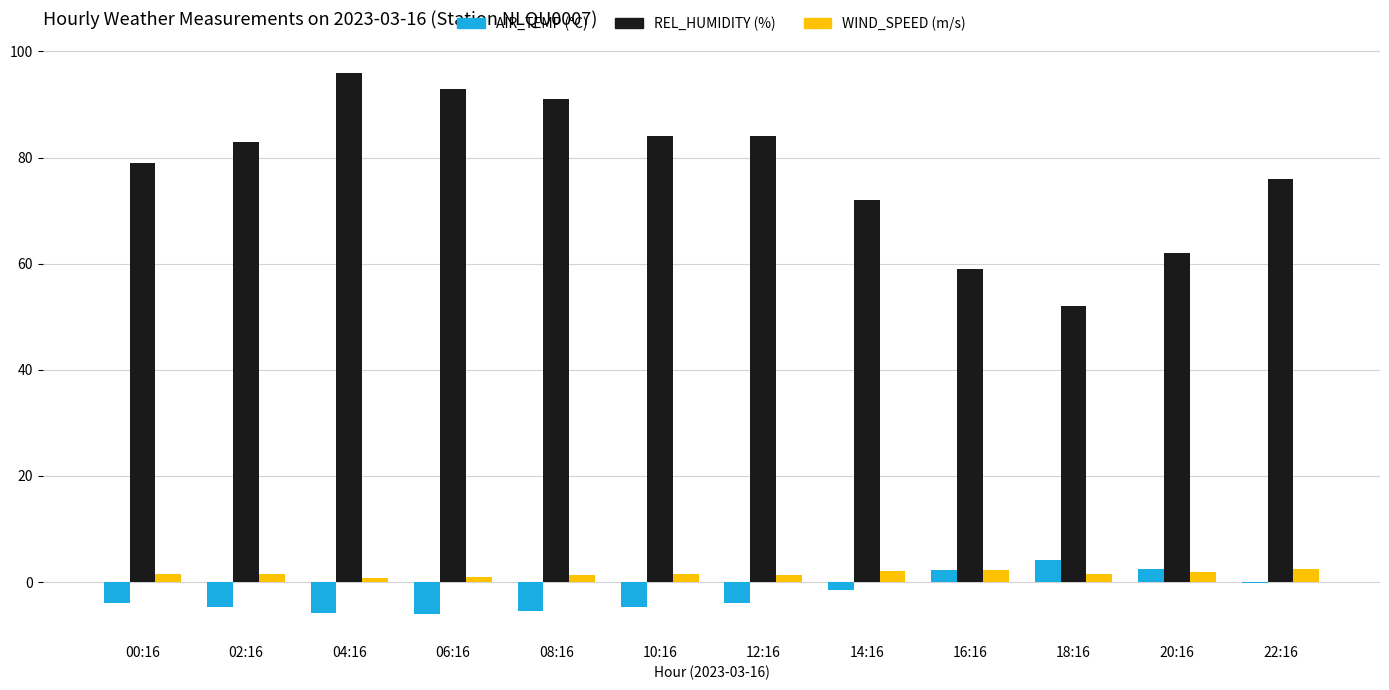

At which category is the sum across all series the highest?

04:16